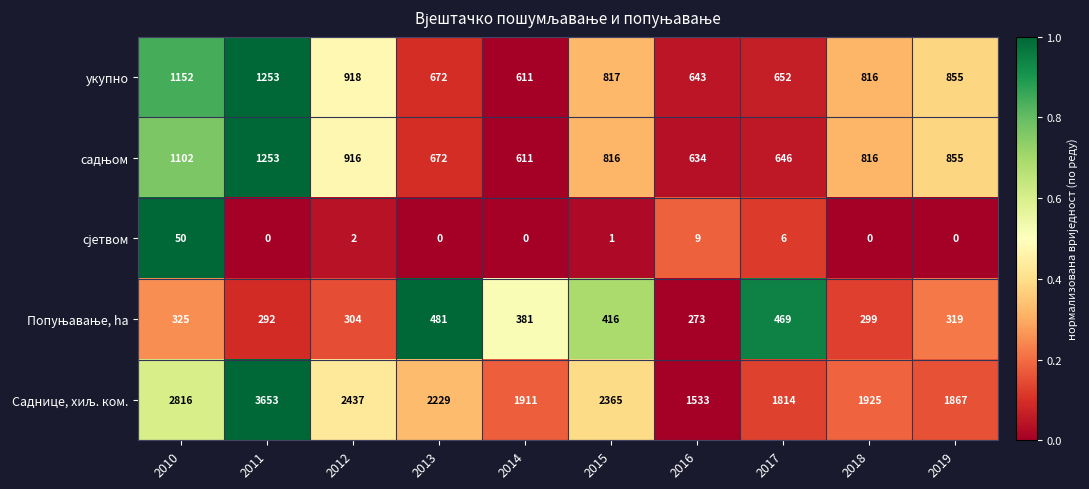

What is the greatest value displayed?

3653